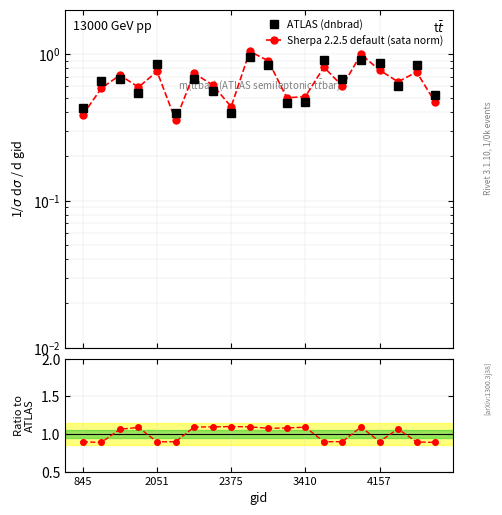

What is the average value of the Sherpa 2.2.5 default (sata norm) series?

0.7